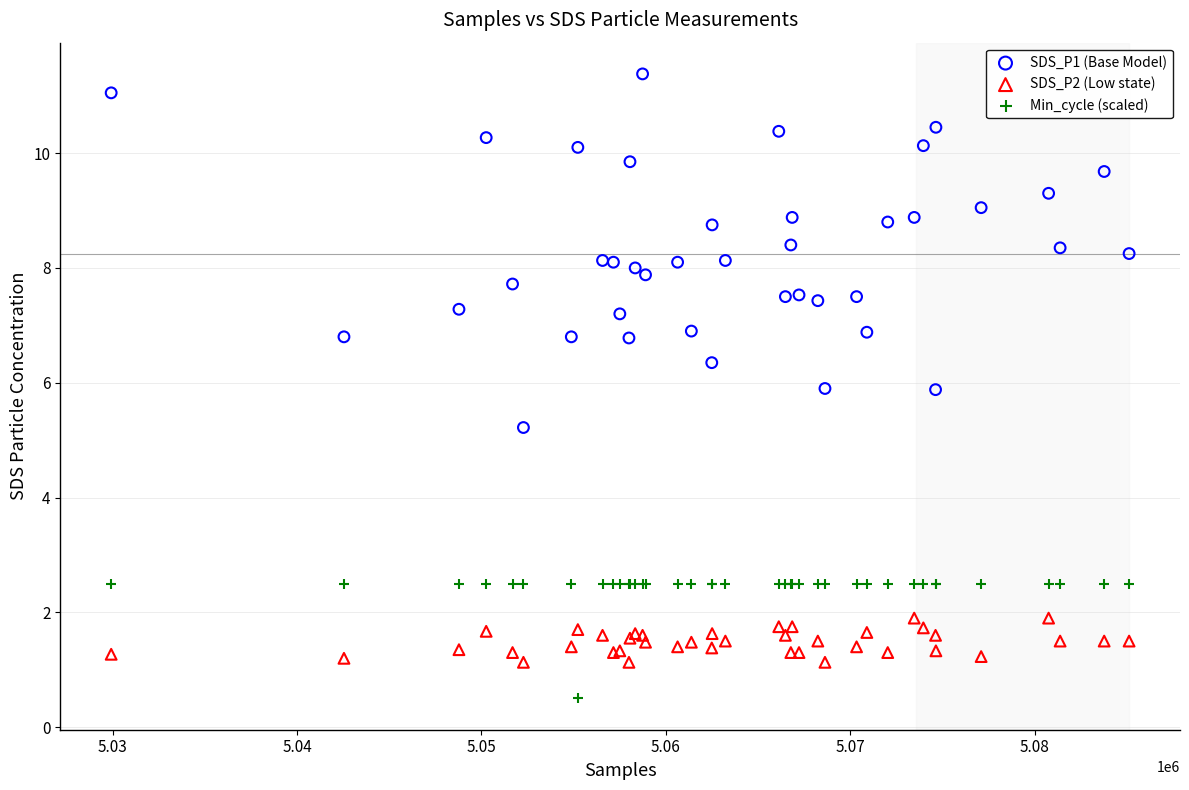

Which series reaches the minimum Y coordinate?

Min_cycle (scaled)